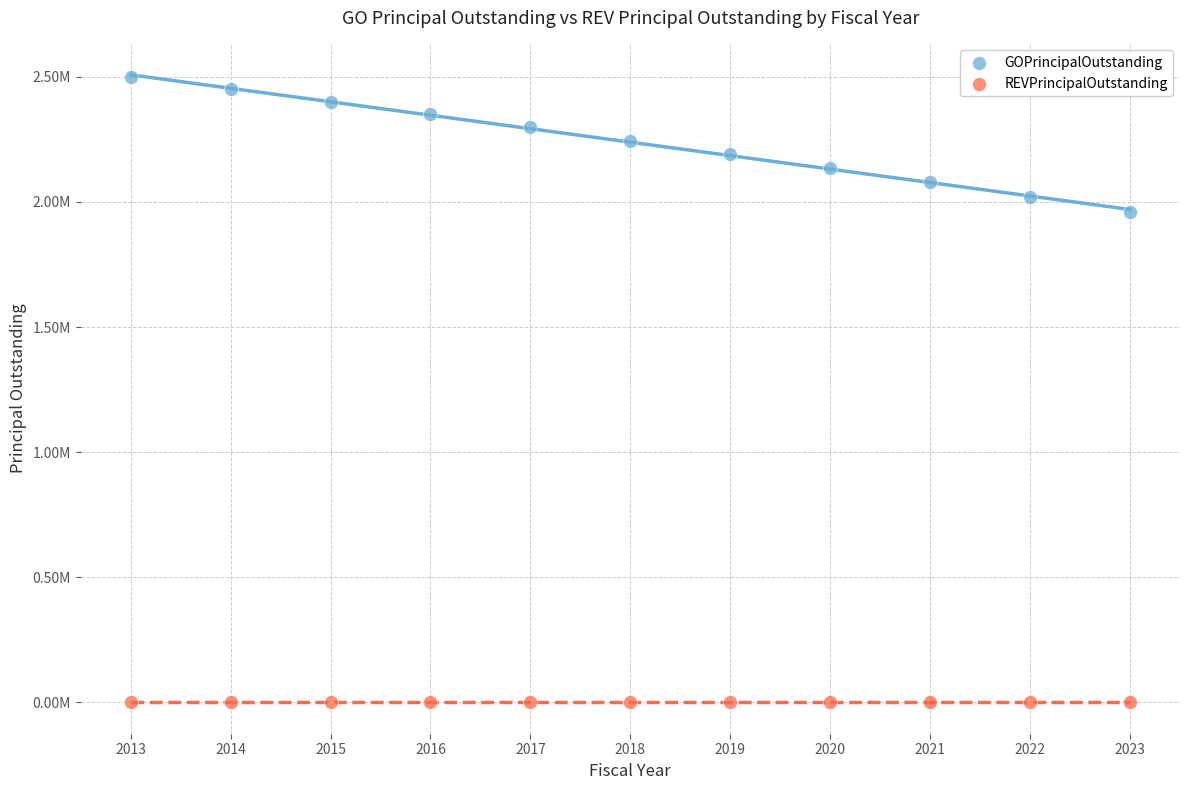

Which series contains the highest Y value?

GOPrincipalOutstanding